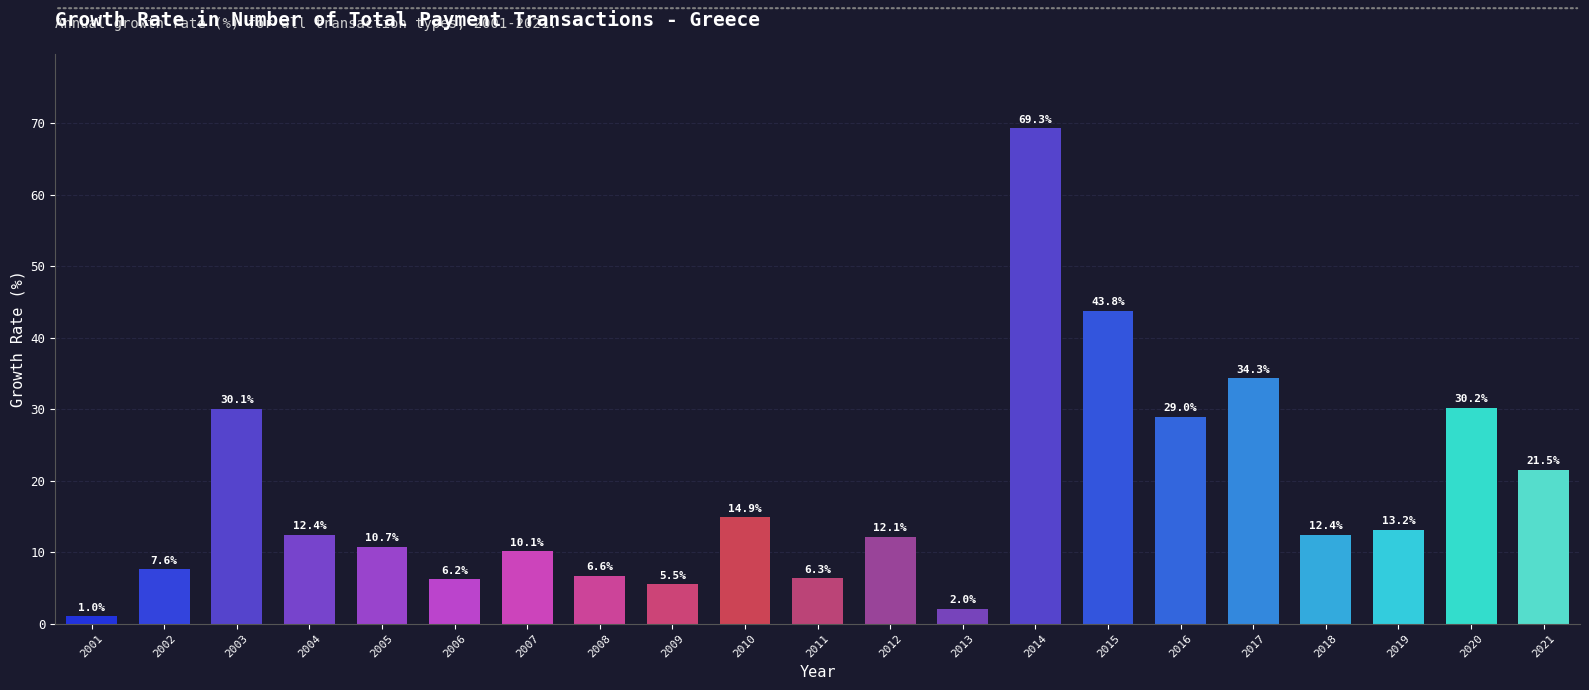

Is it true that the value at 2019 is 13.2?

True